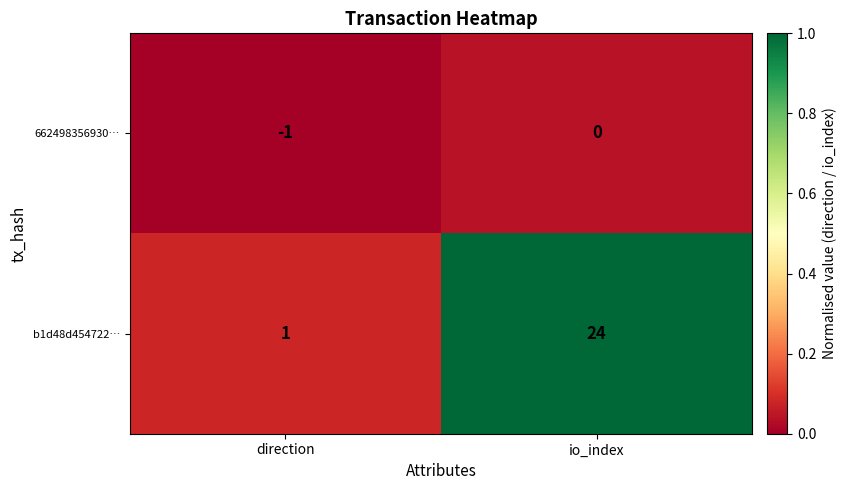

How many data points does each series have?

2